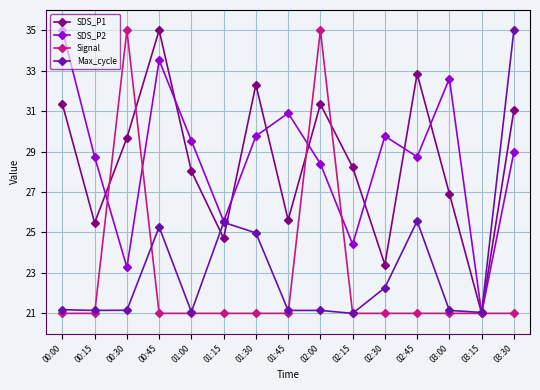

Rank the series at 02:45 from highest to lowest value.

SDS_P1, SDS_P2, Max_cycle, Signal